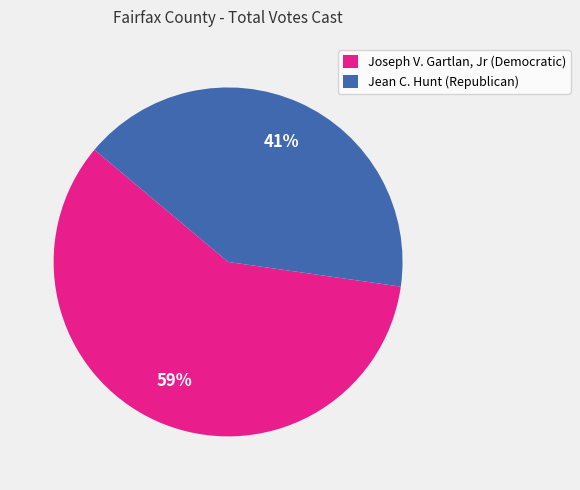

Rank the categories by value from lowest to highest.

Jean C. Hunt (Republican), Joseph V. Gartlan, Jr (Democratic)